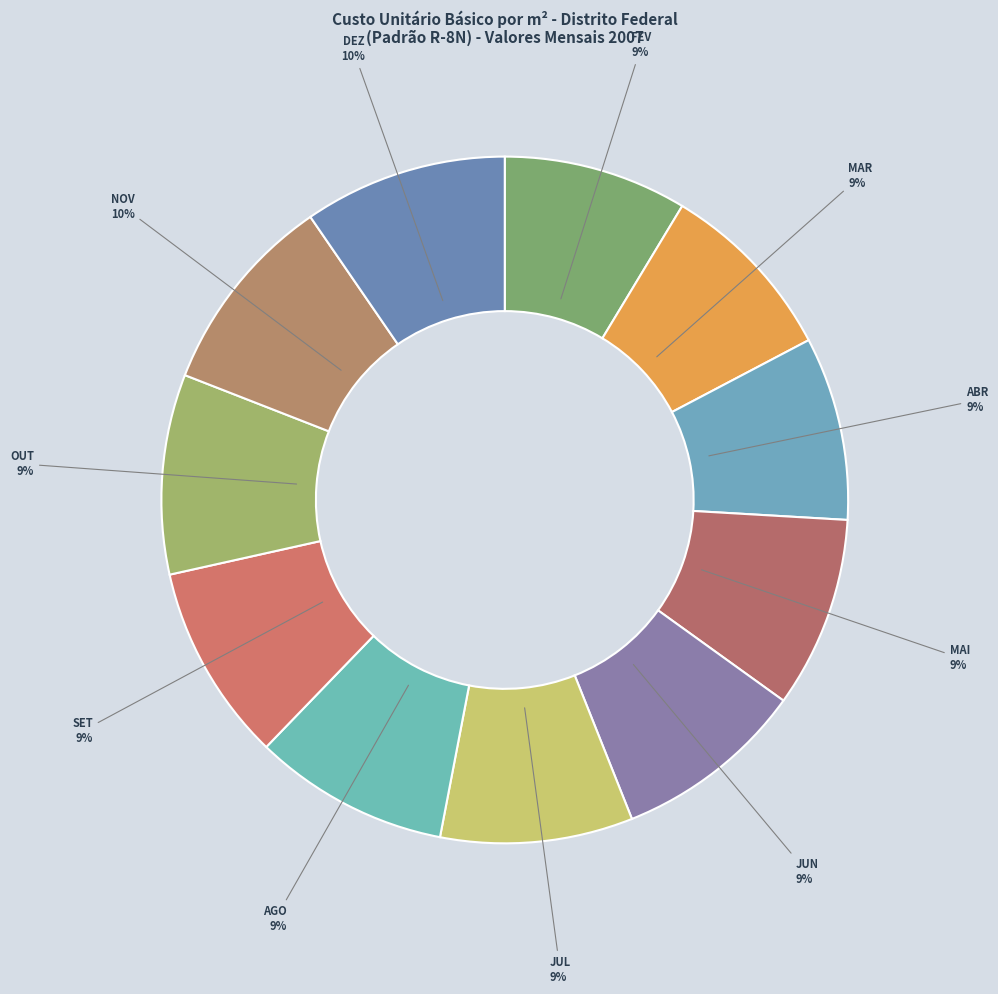

To the nearest percent, what is the average slice percentage?

9%